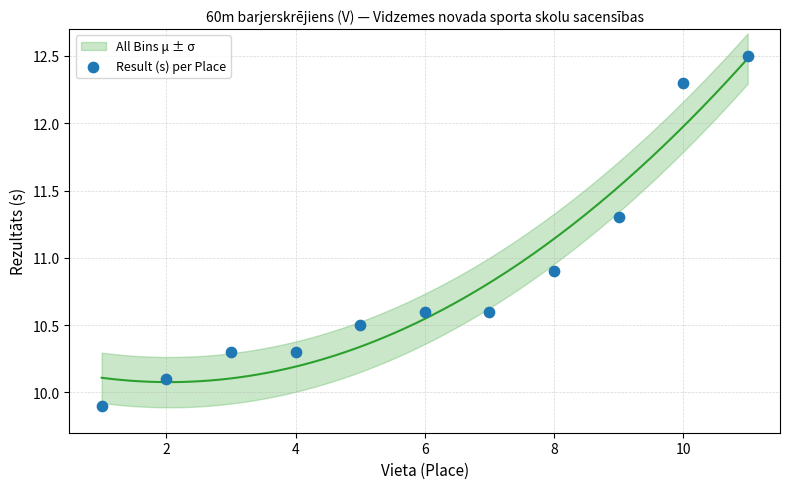

What is the average Y value?

10.8